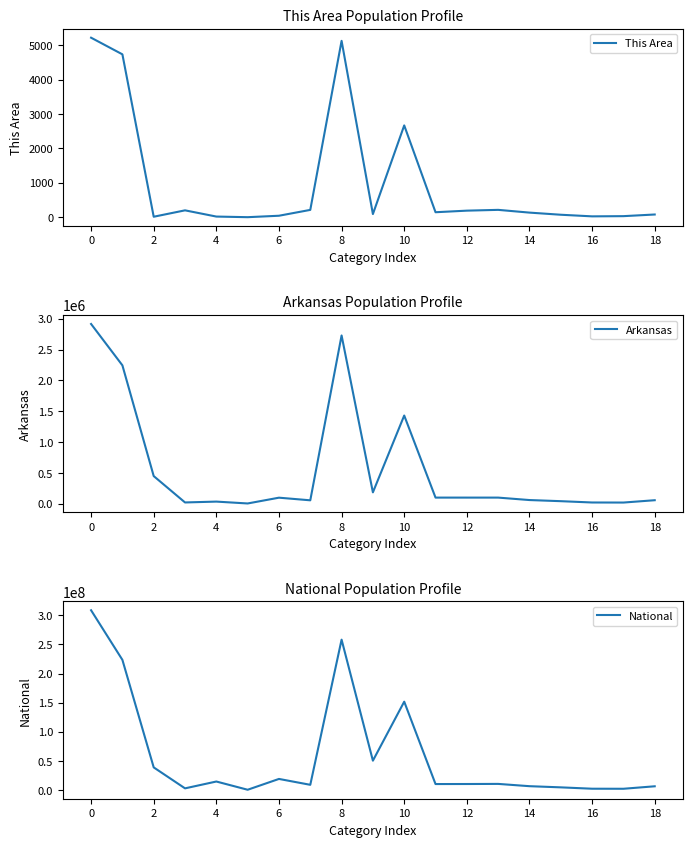

Does the chart have visible grid lines?

No